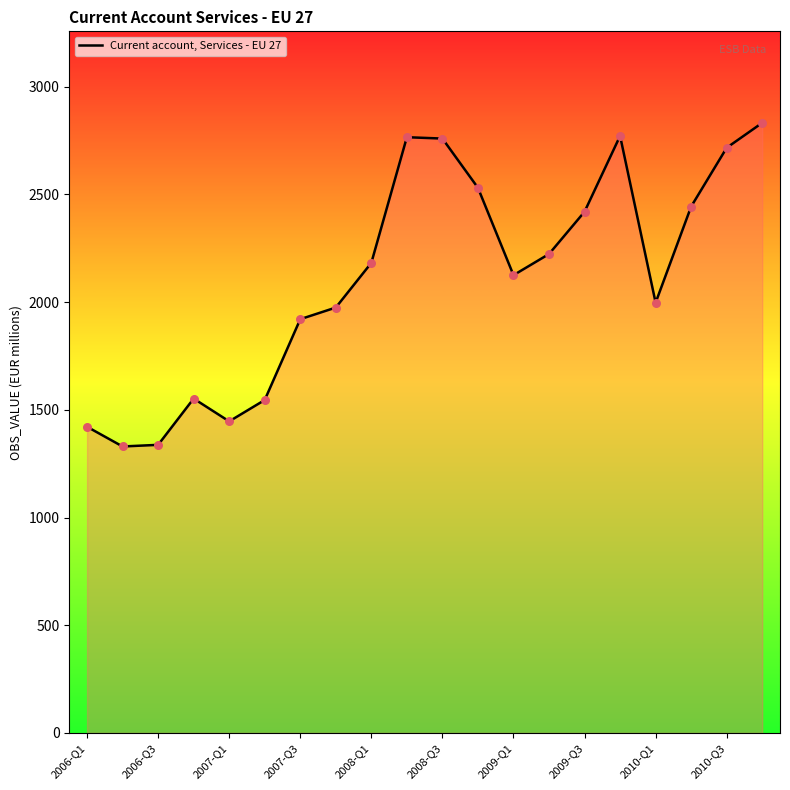

What is the greatest value displayed?

2832.6